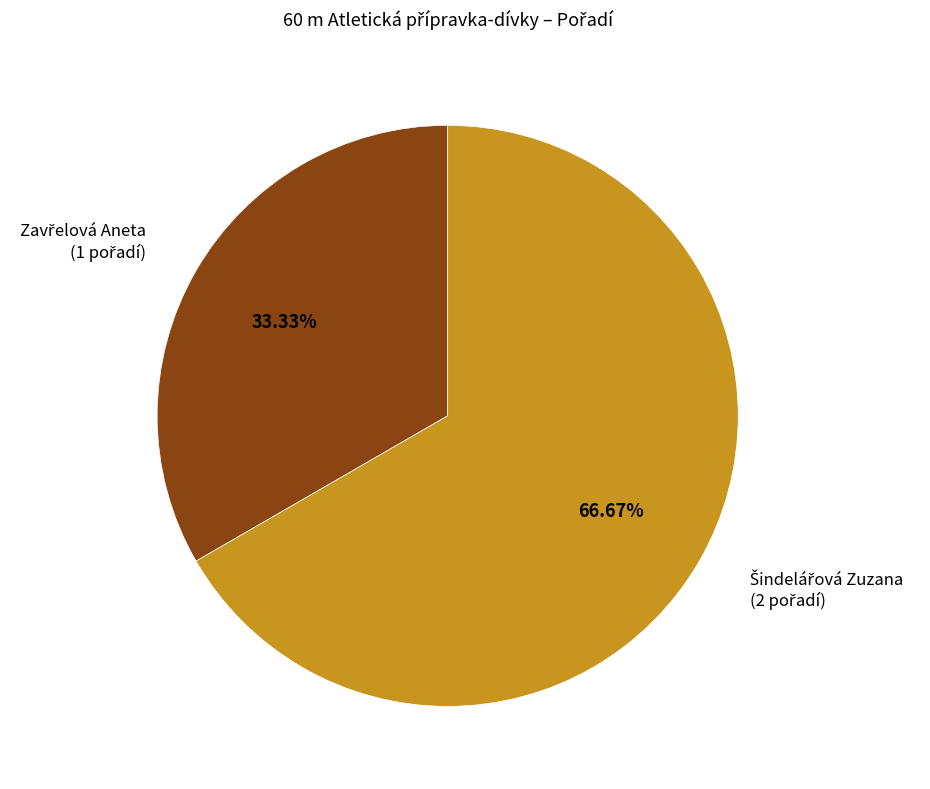

To the nearest percent, what is the average slice percentage?

50%